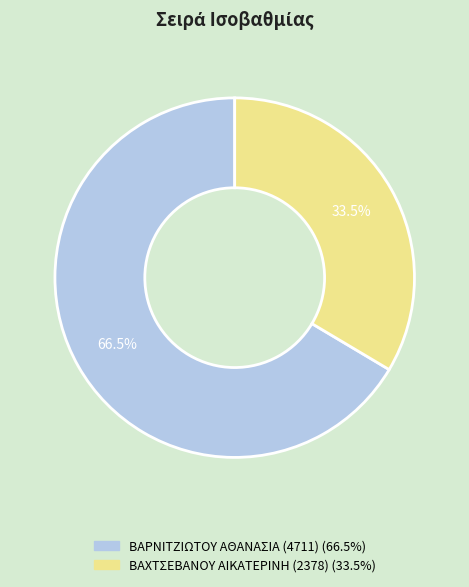

Is there any slice that represents more than half of the pie?

Yes